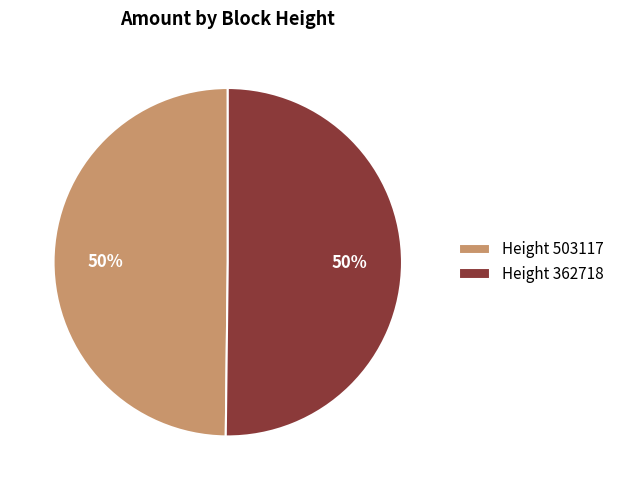

Is it true that Height 503117 is 50% of the pie?

True